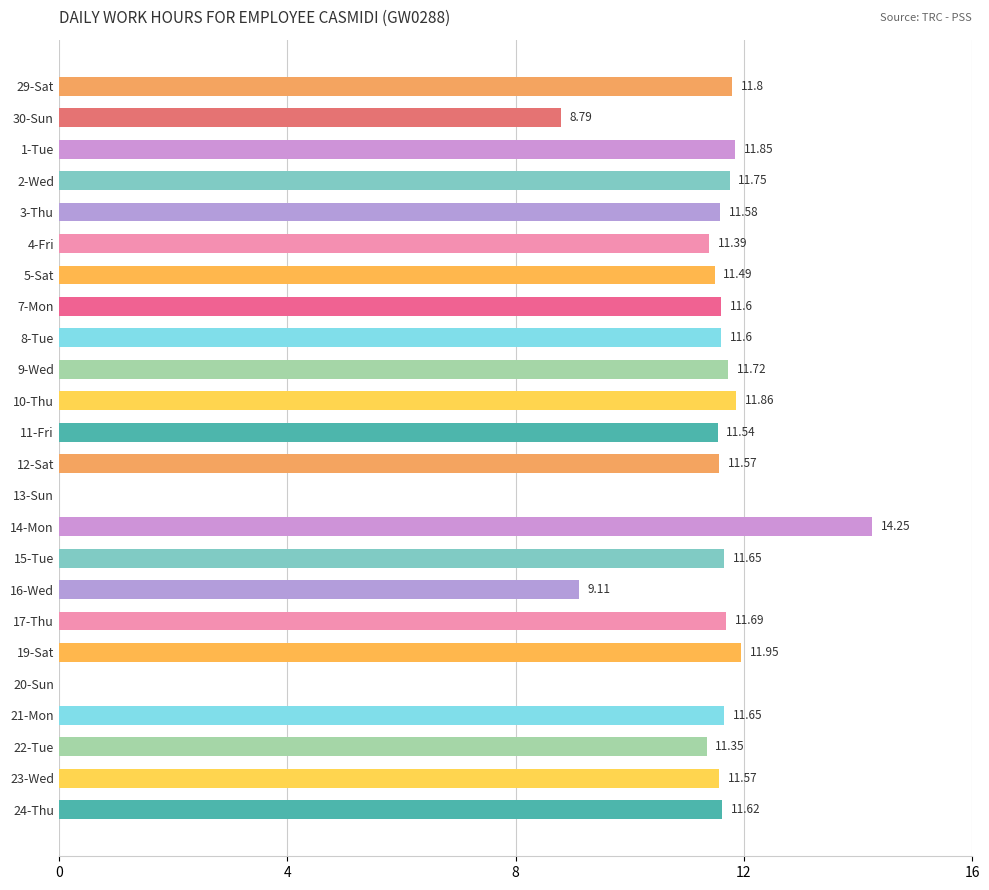

What is the sum of the values at 11-Fri and 5-Sat?

23.0